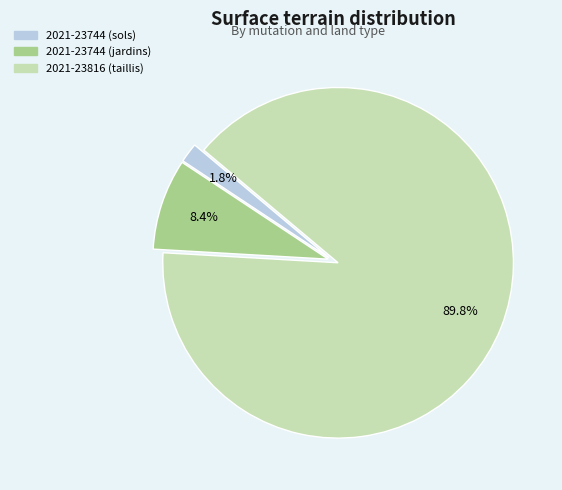

Rank the categories by value from lowest to highest.

2021-23744 (sols), 2021-23744 (jardins), 2021-23816 (taillis)